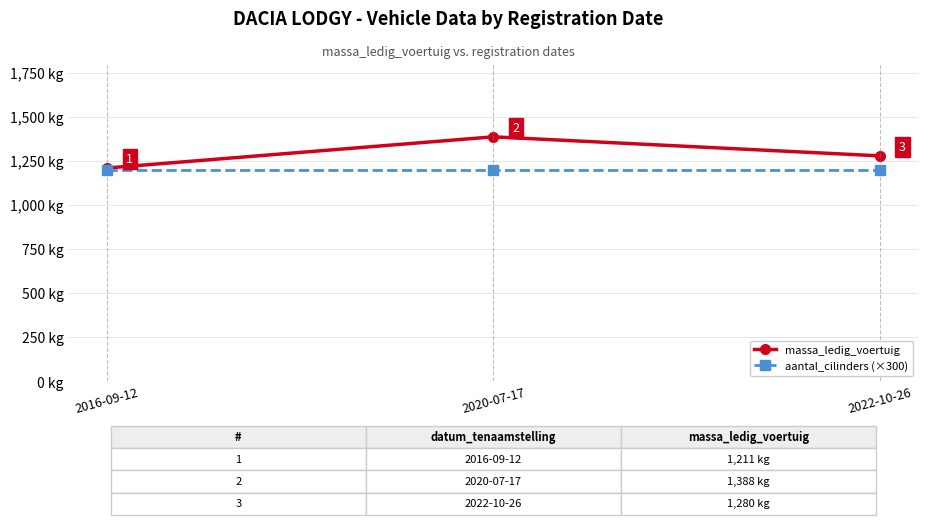

Which category has the highest value in the massa_ledig_voertuig series?

2020-07-17